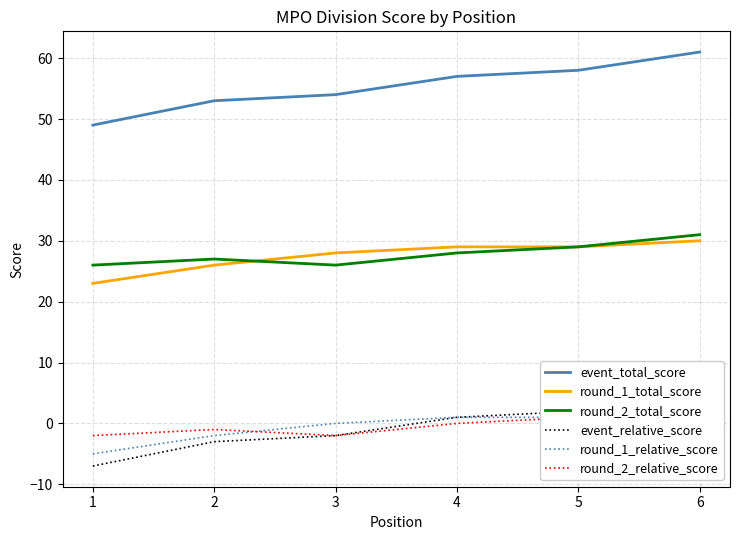

Rank the series by their maximum value, from highest to lowest.

event_total_score, round_2_total_score, round_1_total_score, event_relative_score, round_2_relative_score, round_1_relative_score